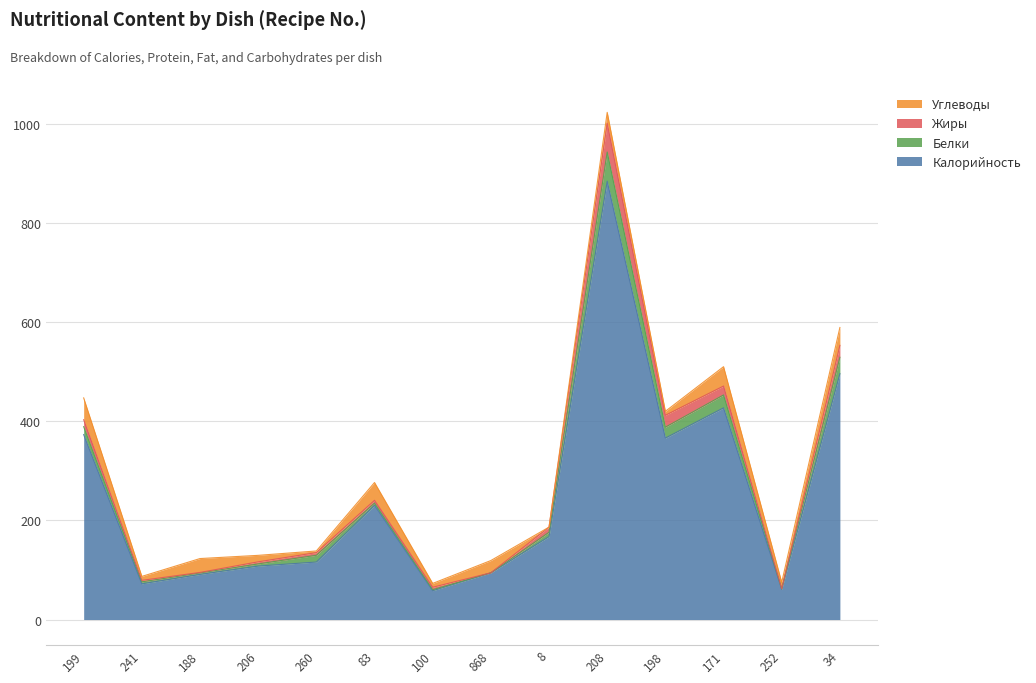

Which series has the widest spread of values?

Калорийность